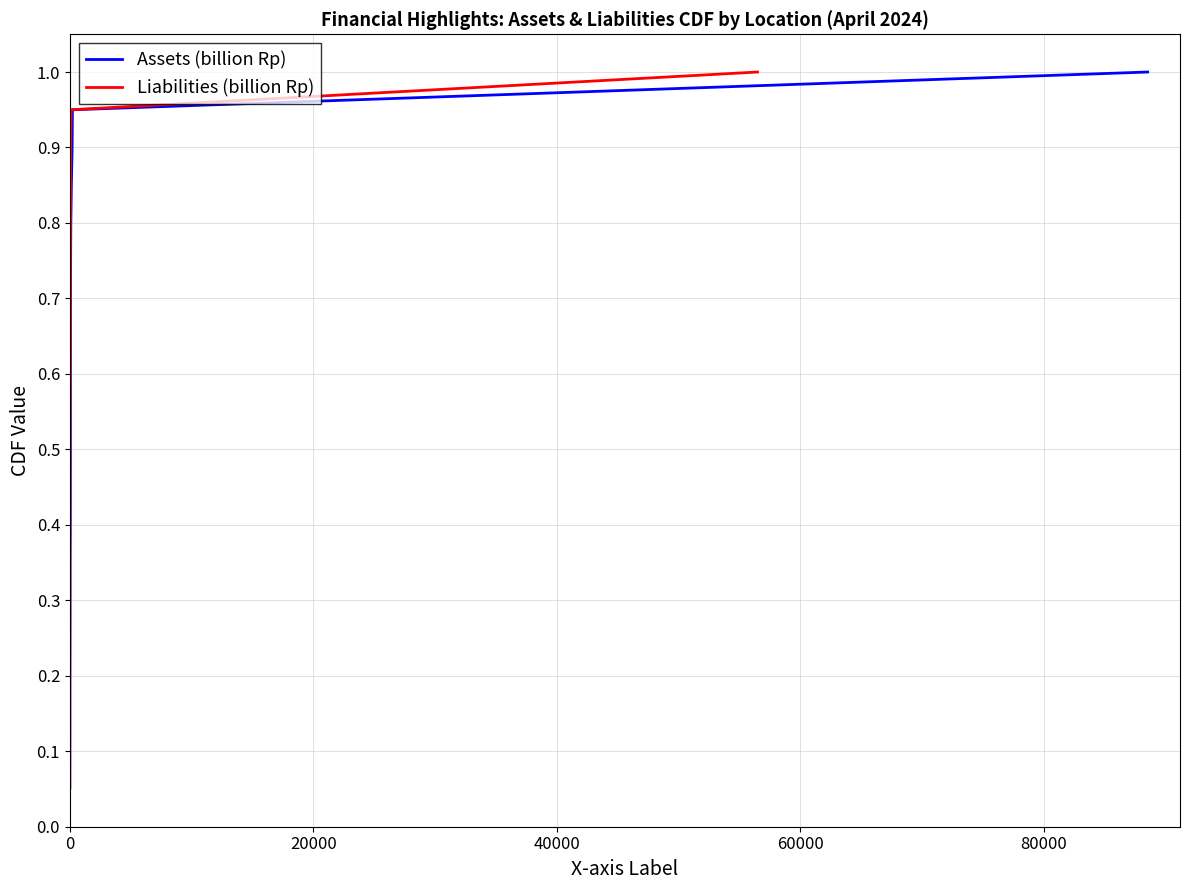

Is this an area chart (filled region under the line)?

No